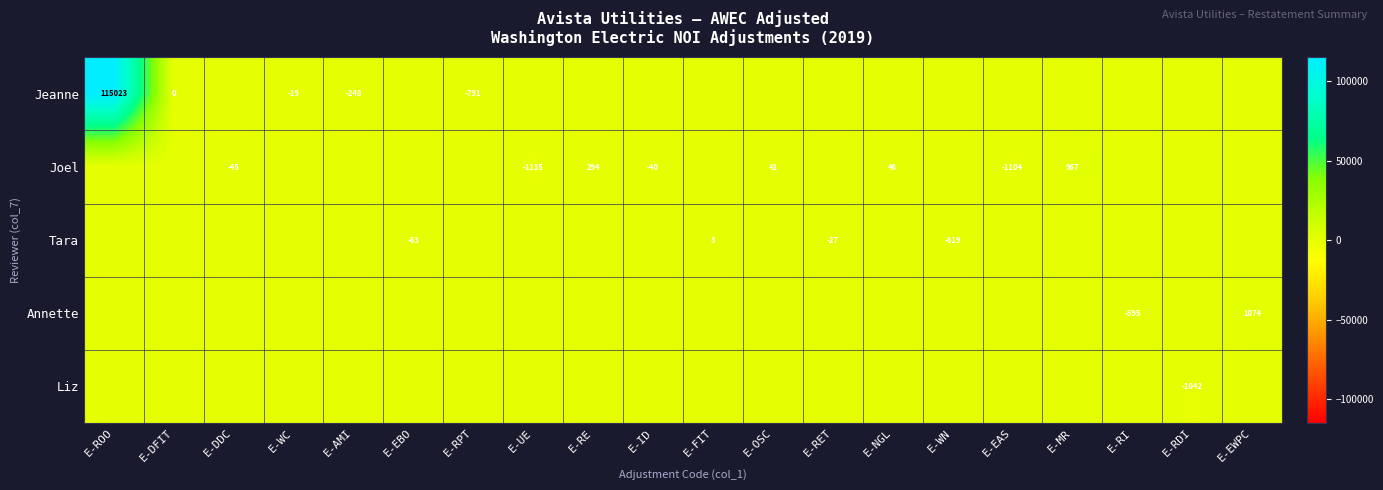

The value of Joel at E-NGL is 66. True or false?

False